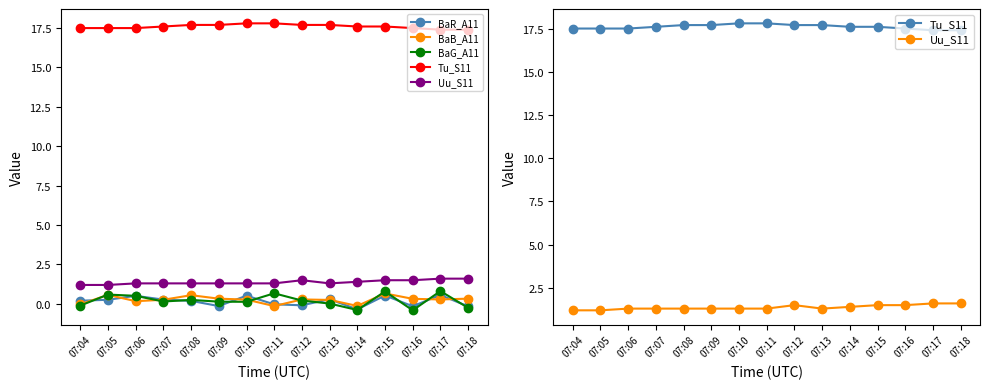

What is the difference between the Uu_S11 values at 07:04 and 07:13?

0.1